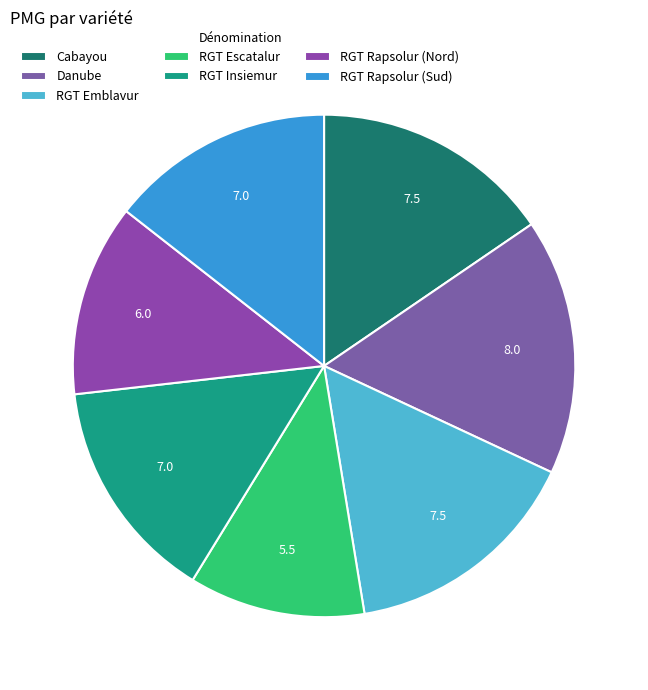

How many segments does this pie chart have?

7